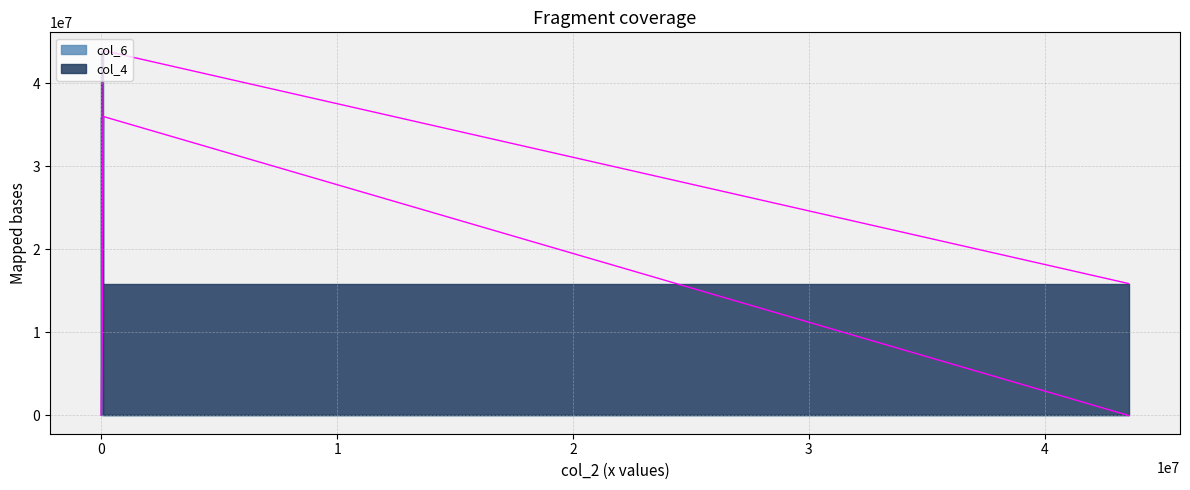

How many col_4 values are between 2 and 15886910?

3